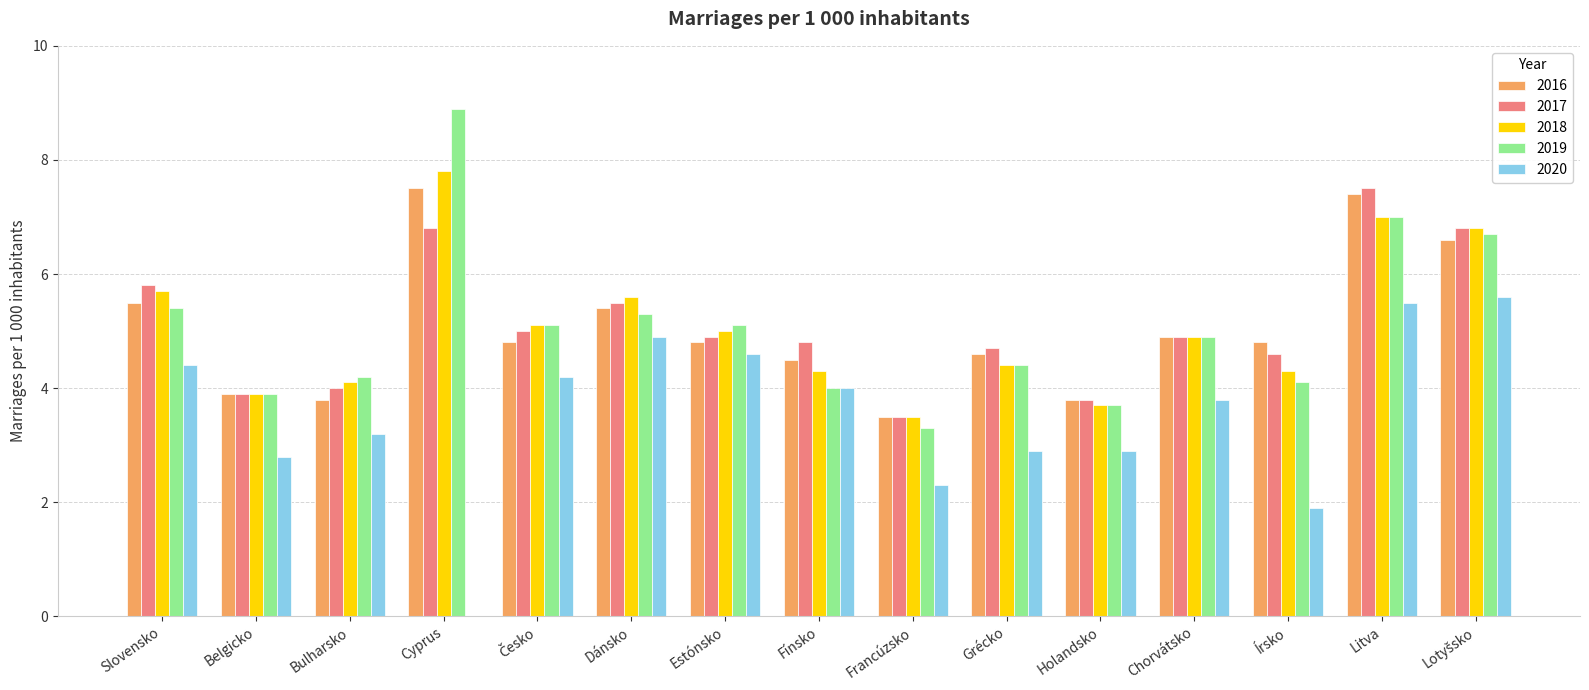

True or false: 2019 has a value of 4.4 at Grécko.

True